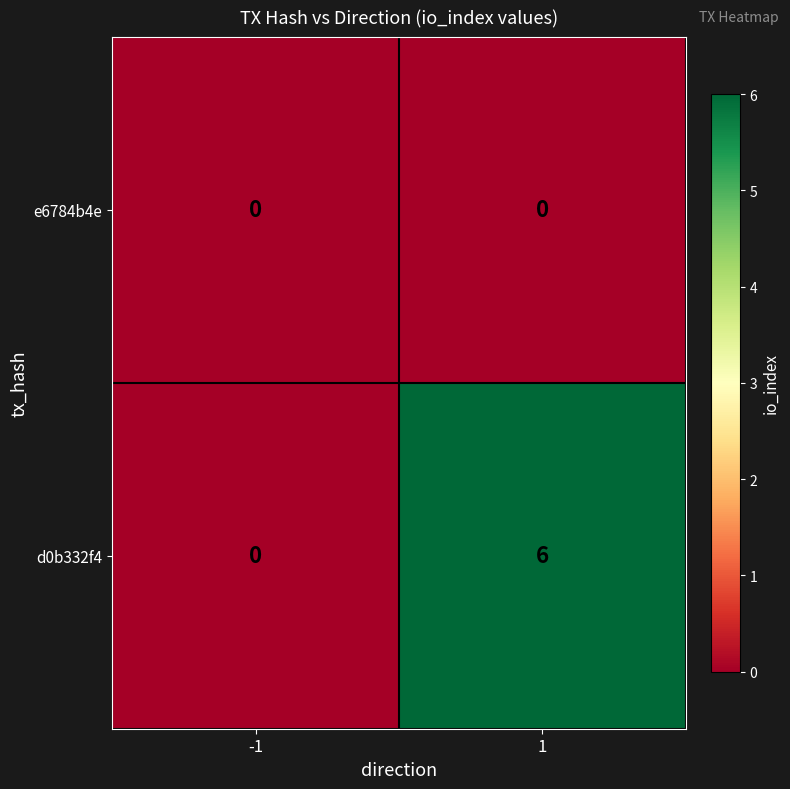

Reading left to right, extract all data points from this chart.

e6784b4e: 0	0
d0b332f4: 0	6